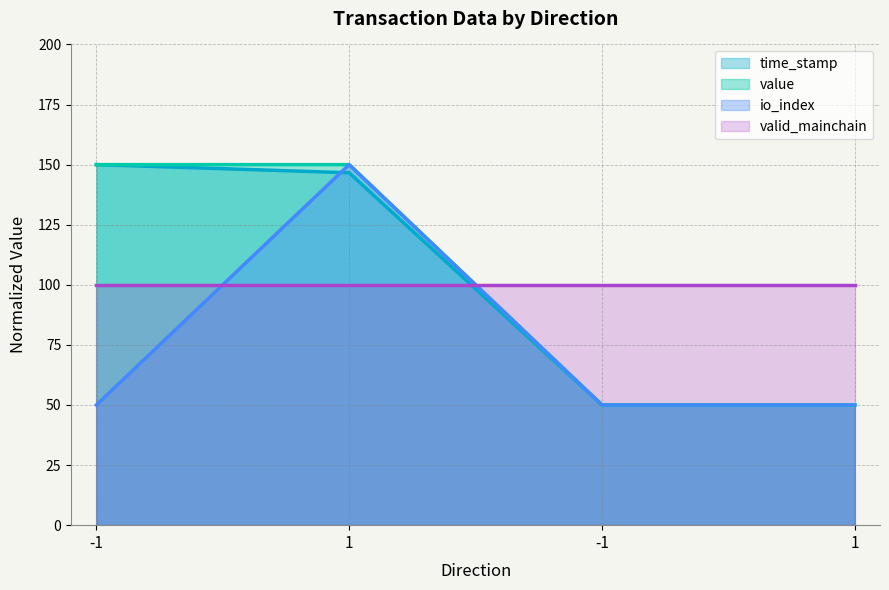

How many values in the time_stamp series are below 146?

2